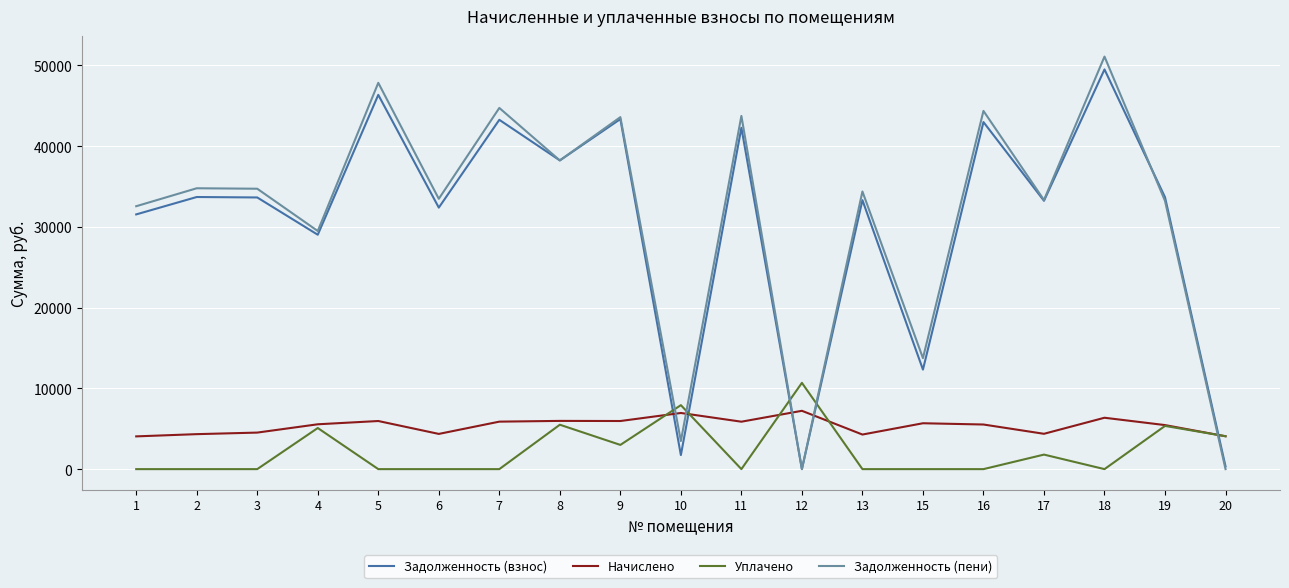

What is the difference between the highest and lowest values at 9?

40603.4